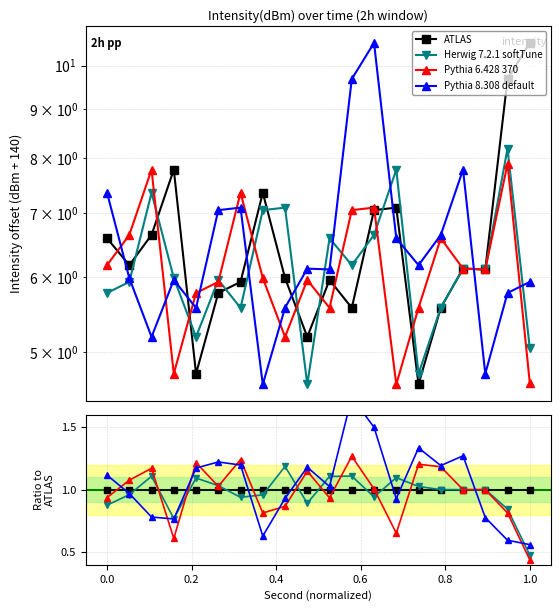

How many lines are shown in the chart?

4